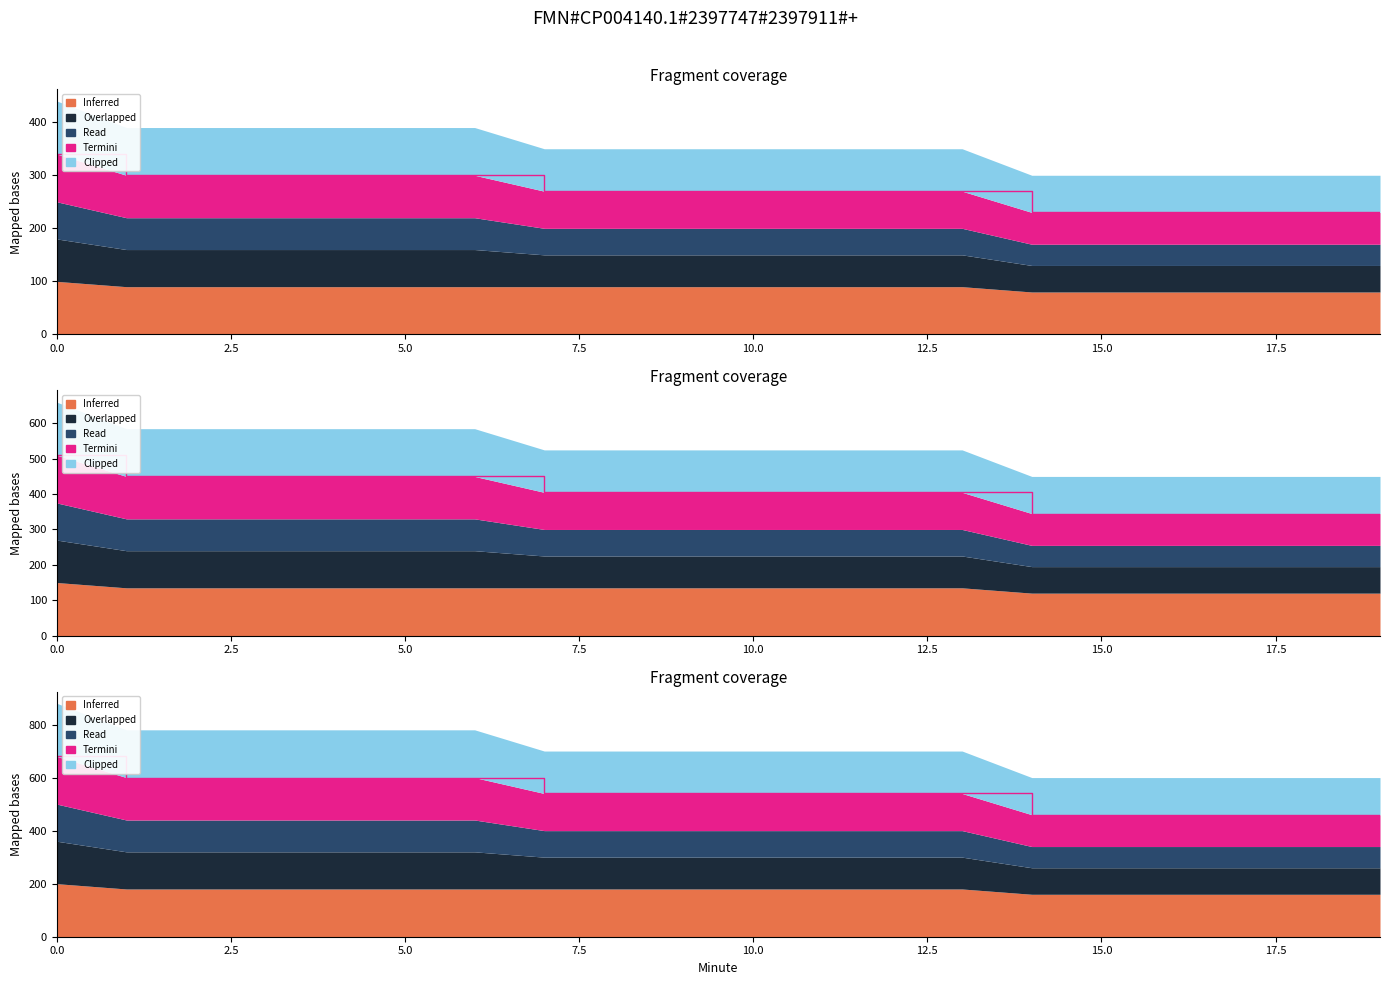

True or false: Overlapped and Read cross at least once.

False